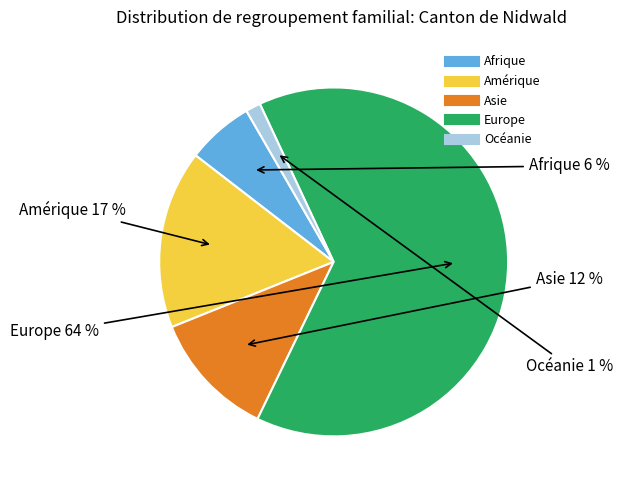

What percentage is the Europe slice, to the nearest percent?

64%